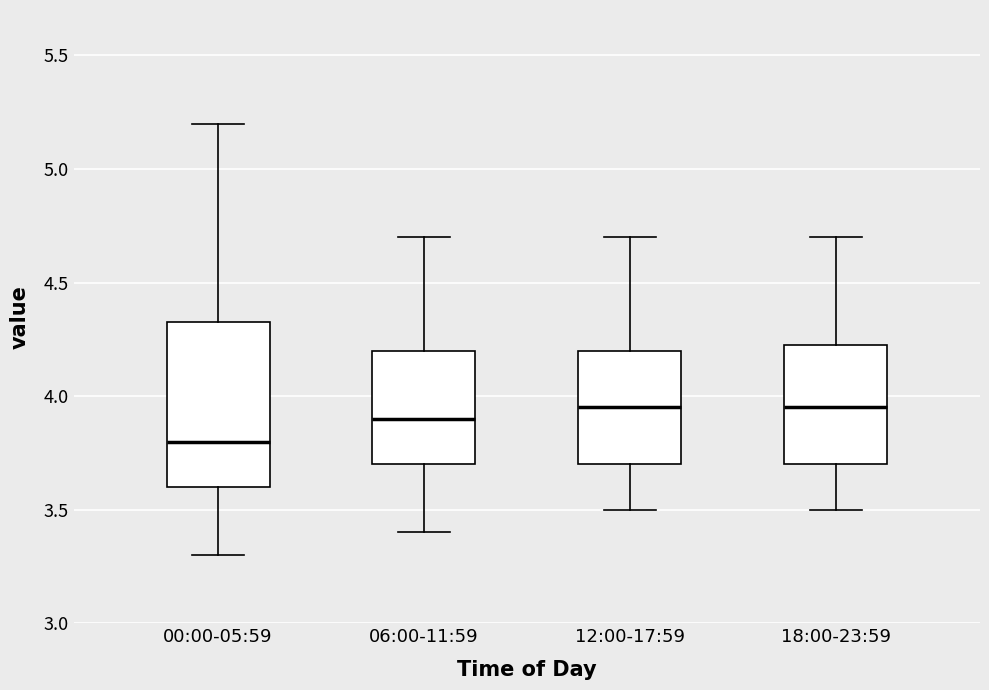

Reading left to right, transcribe this box plot: for each box, give where its median line is, the range the box spans, and where its two whiskers end, as read against the y-axis. The values are not printed on the chart, so give them approximately, as read against the axis.

00:00-05:59: median 3.80, box 3.60 to 4.35, whiskers 3.30 to 5.20
06:00-11:59: median 3.90, box 3.70 to 4.20, whiskers 3.40 to 4.70
12:00-17:59: median 3.95, box 3.70 to 4.20, whiskers 3.50 to 4.70
18:00-23:59: median 3.95, box 3.70 to 4.25, whiskers 3.50 to 4.70